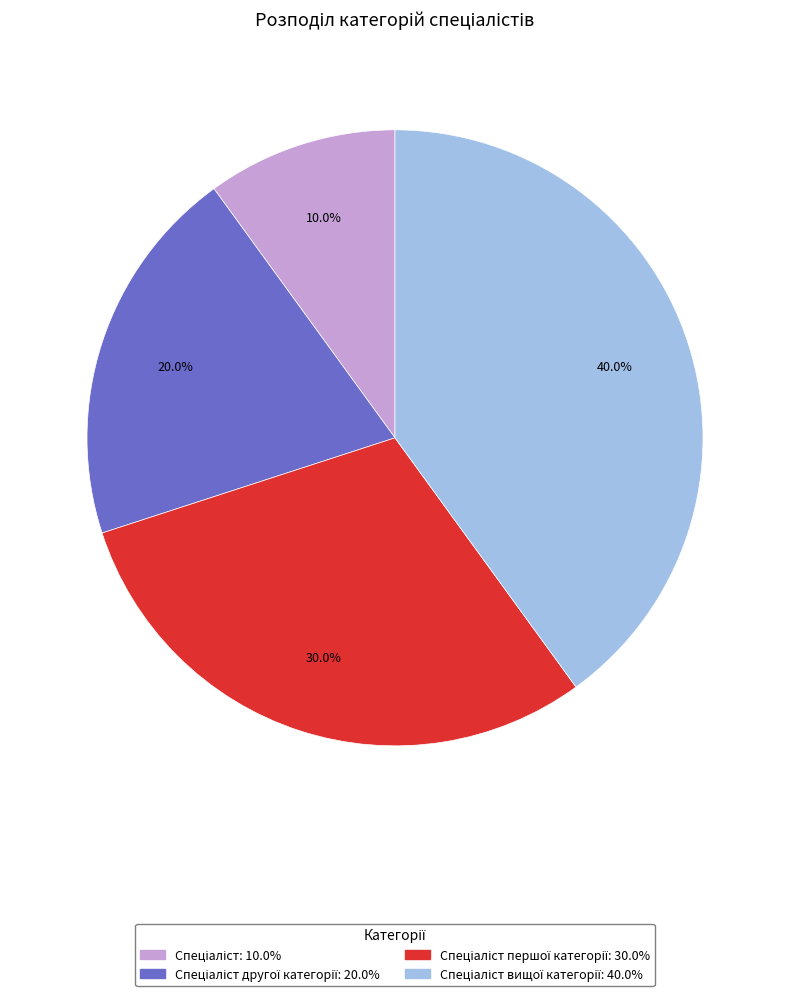

Is there a majority slice in this chart?

No